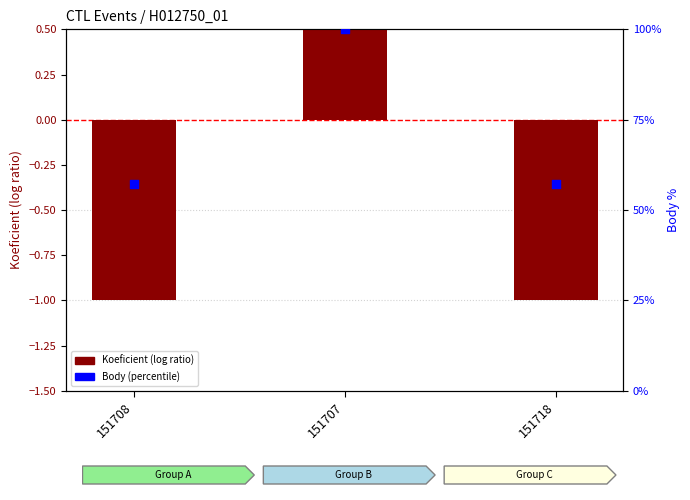

What are all the series names shown in the legend?

Koeficient, Body (percentile)